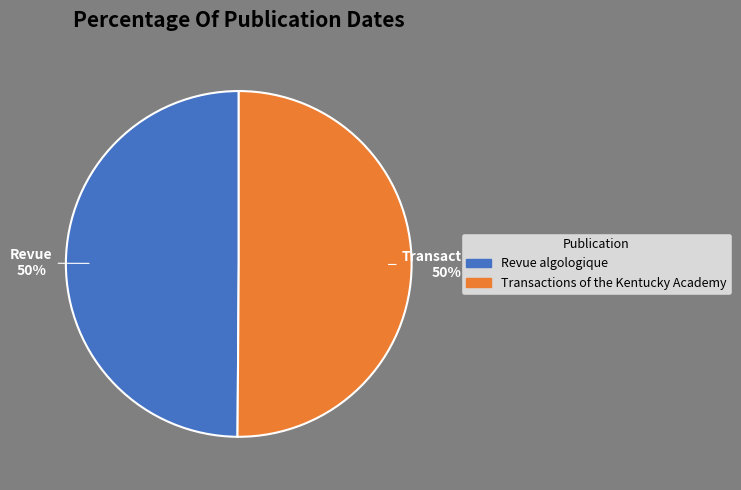

What is the ratio of the value at Transactions of the Kentucky Academy to the value at Revue algologique?

1.0